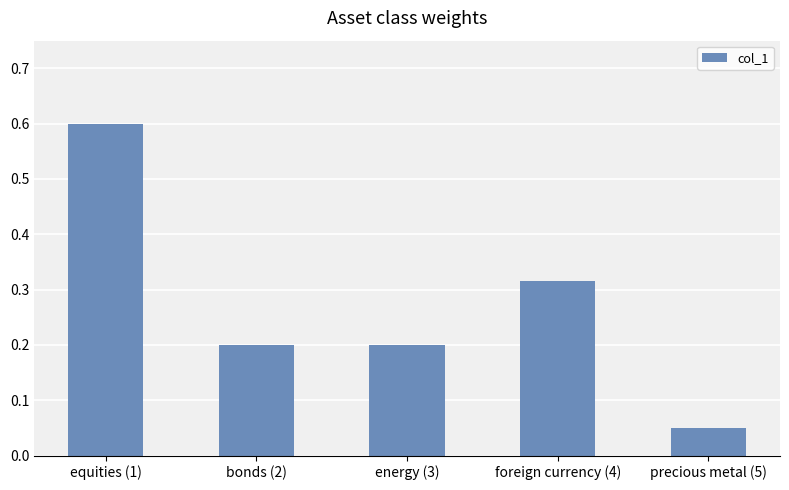

Where is the data nearest to the value 0?

precious metal (5)